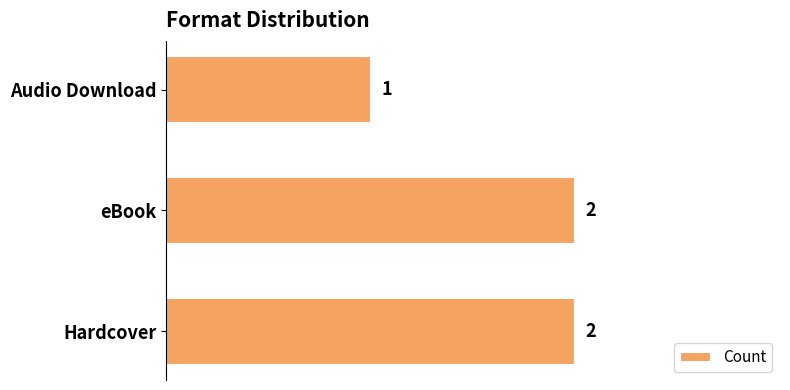

The value at Audio Download is 1. True or false?

True